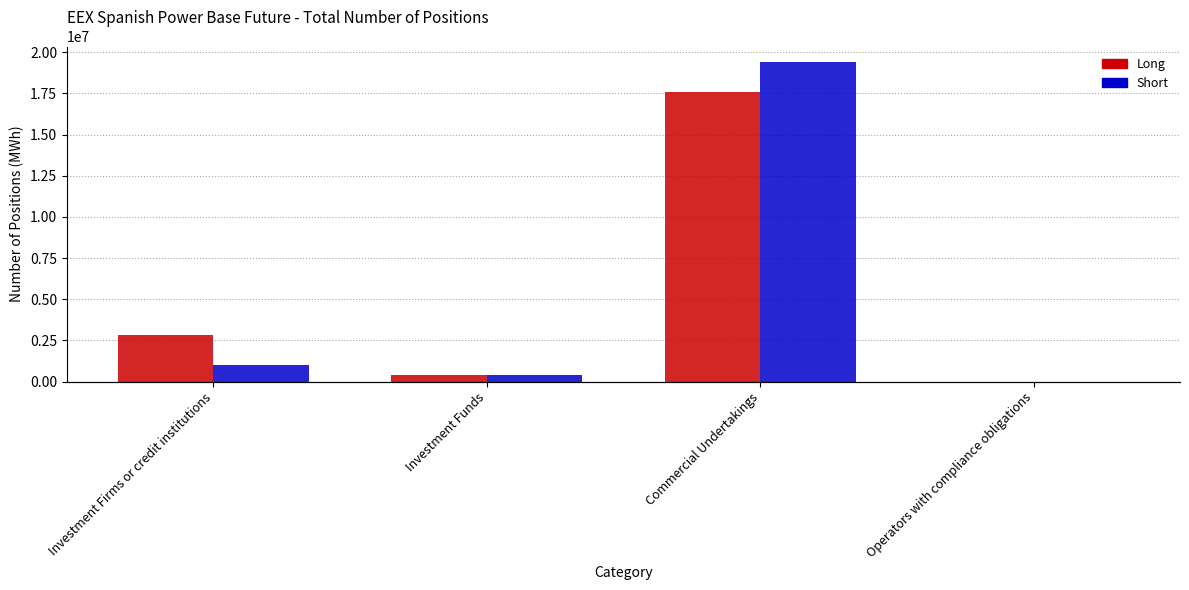

Does the chart contain stacked bars?

No